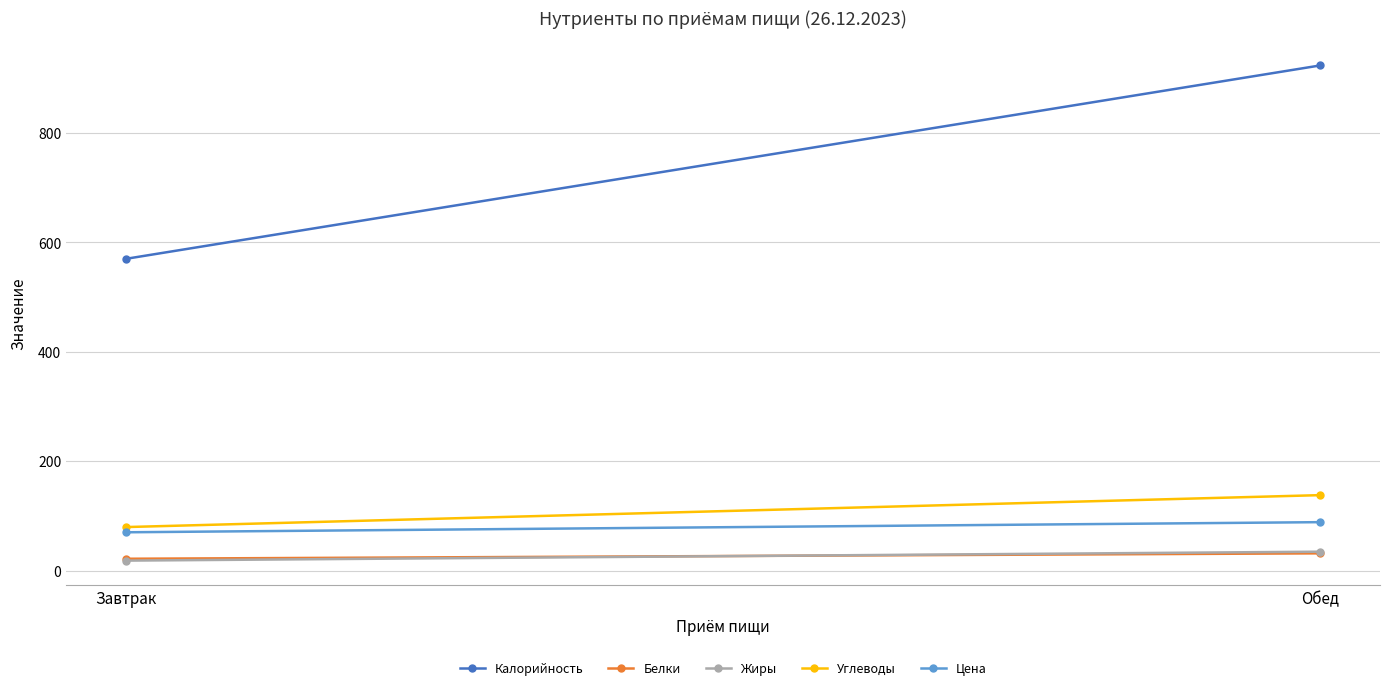

Reading right to left, extract all data points from this chart.

Калорийность: Обед=923.5	Завтрак=569.9
Белки: Обед=31.6	Завтрак=21.7
Жиры: Обед=34.6	Завтрак=18.3
Углеводы: Обед=138.0	Завтрак=79.6
Цена: Обед=88.6	Завтрак=70.1